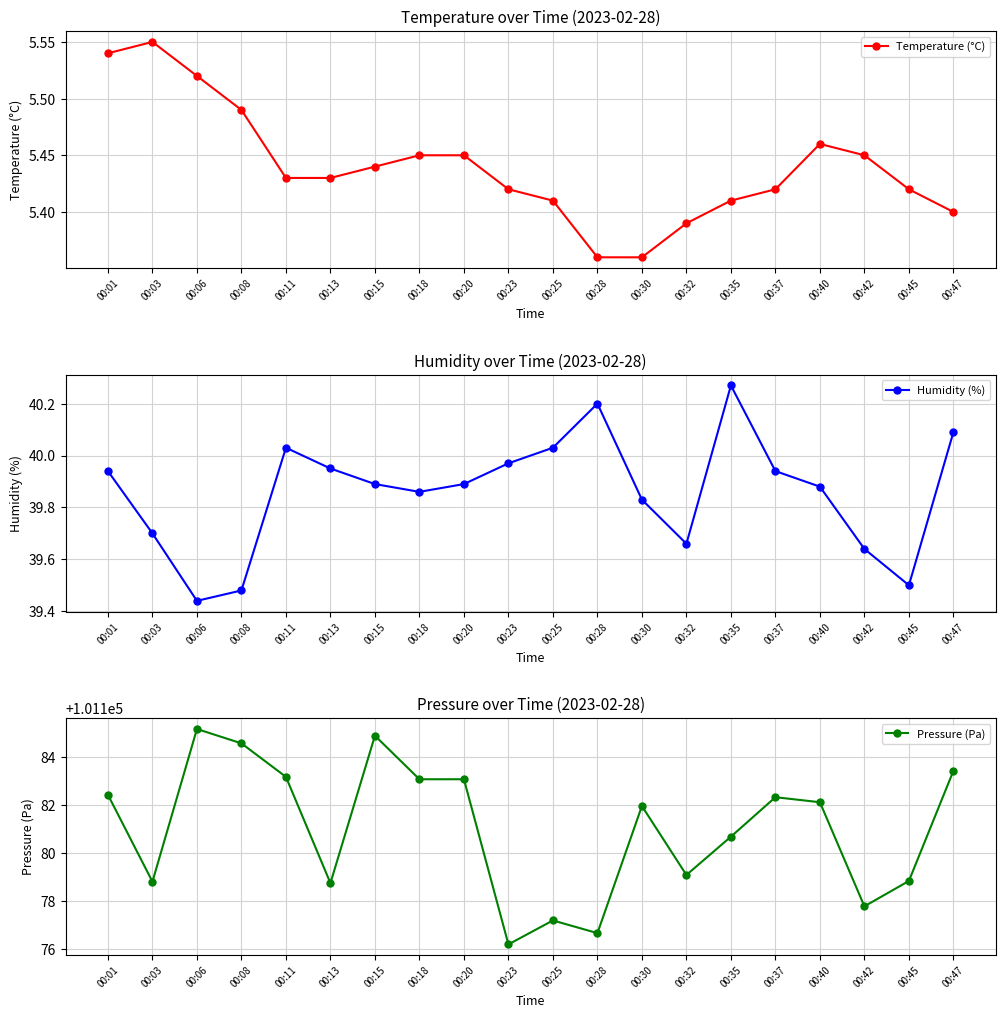

Where is Temperature (°C) nearest to the value 5?

00:28